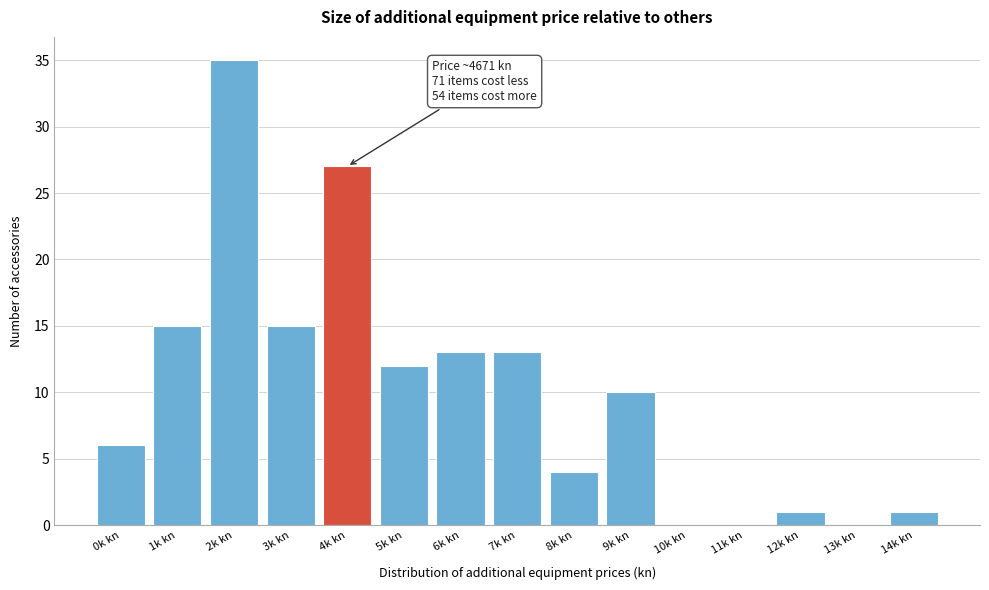

Reading left to right, extract all data points from this chart.

0k kn=6	1k kn=15	2k kn=35	3k kn=15	4k kn=27	5k kn=12	6k kn=13	7k kn=13	8k kn=4	9k kn=10	10k kn=0	11k kn=0	12k kn=1	13k kn=0	14k kn=1